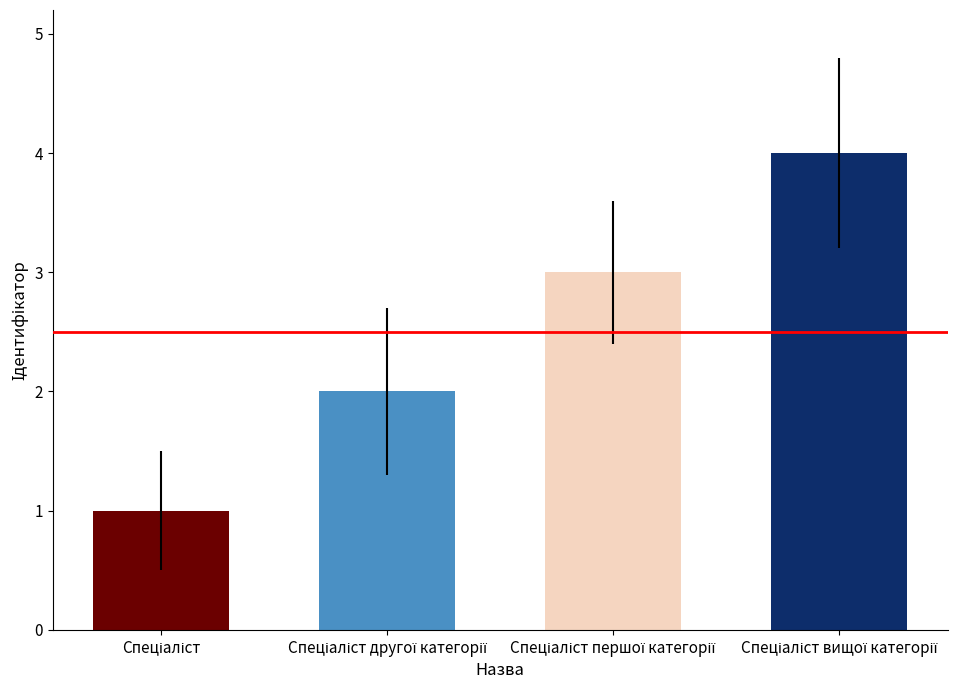

What position from the right is Спеціаліст першої категорії?

2